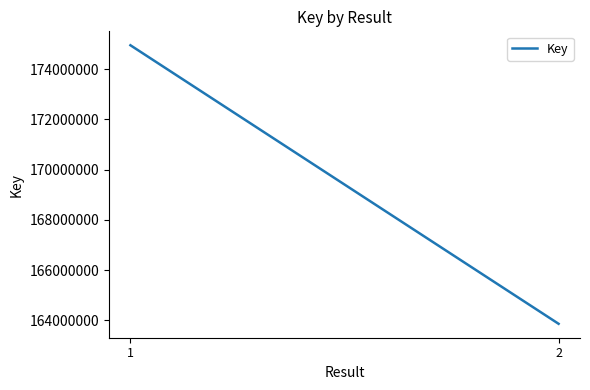

What is the value of the 2nd point from the left?

163863457